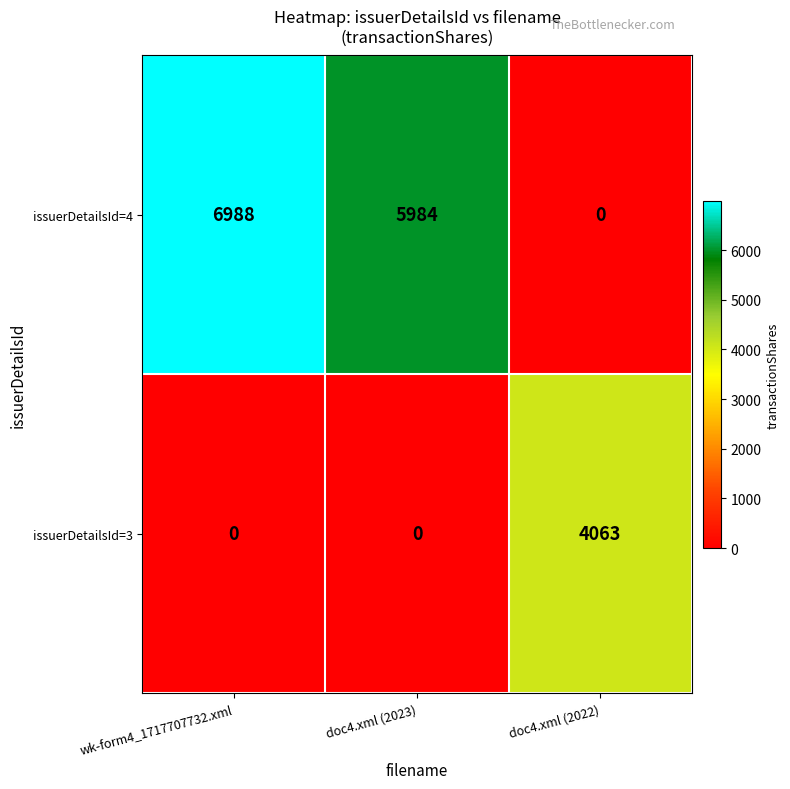

At which label does issuerDetailsId=4 reach its minimum?

doc4.xml (2022)